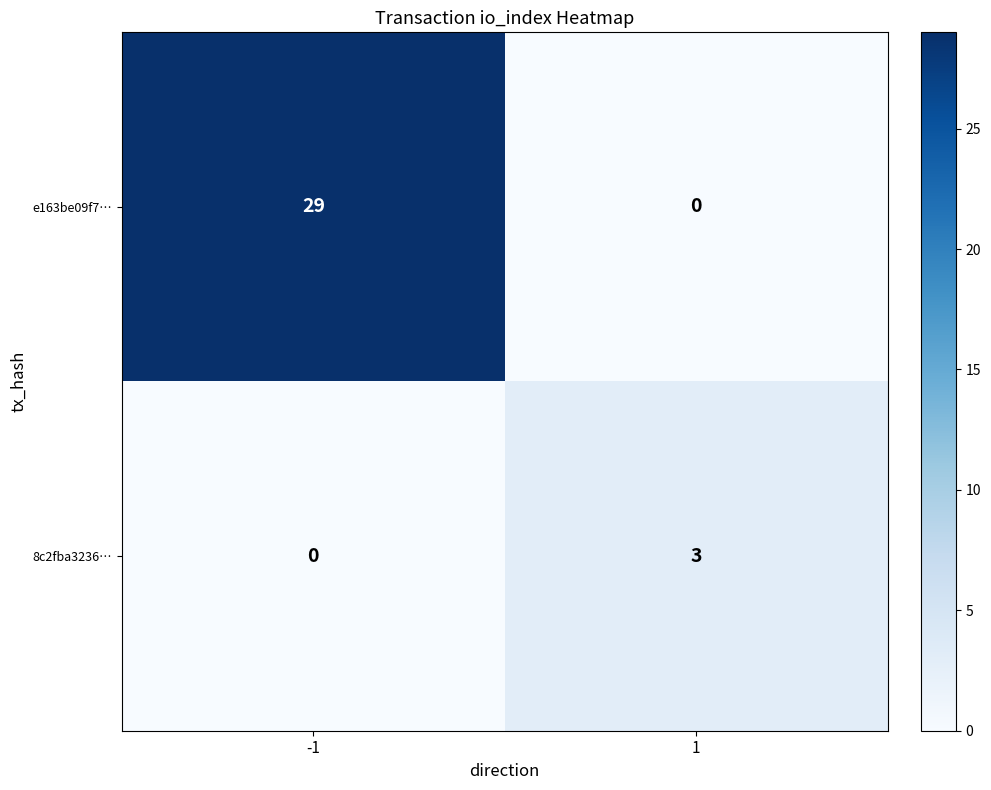

True or false: 8c2fba3236… has a value of 0 at -1.

True